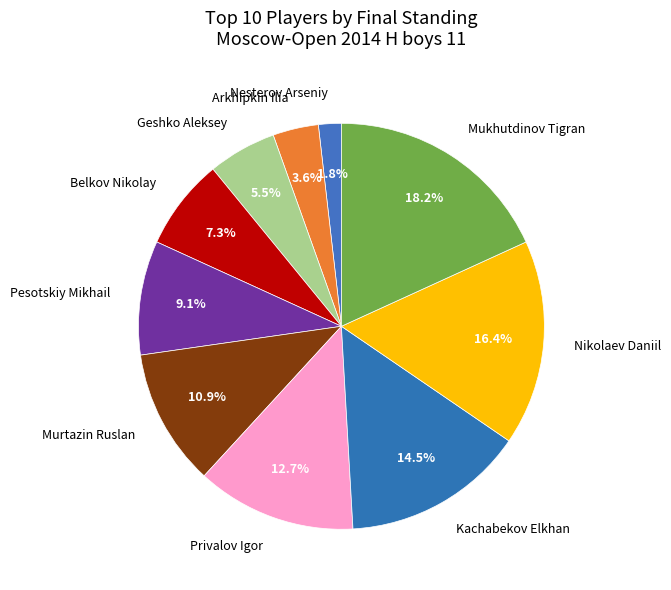

What is the largest slice in the pie chart?

Mukhutdinov Tigran